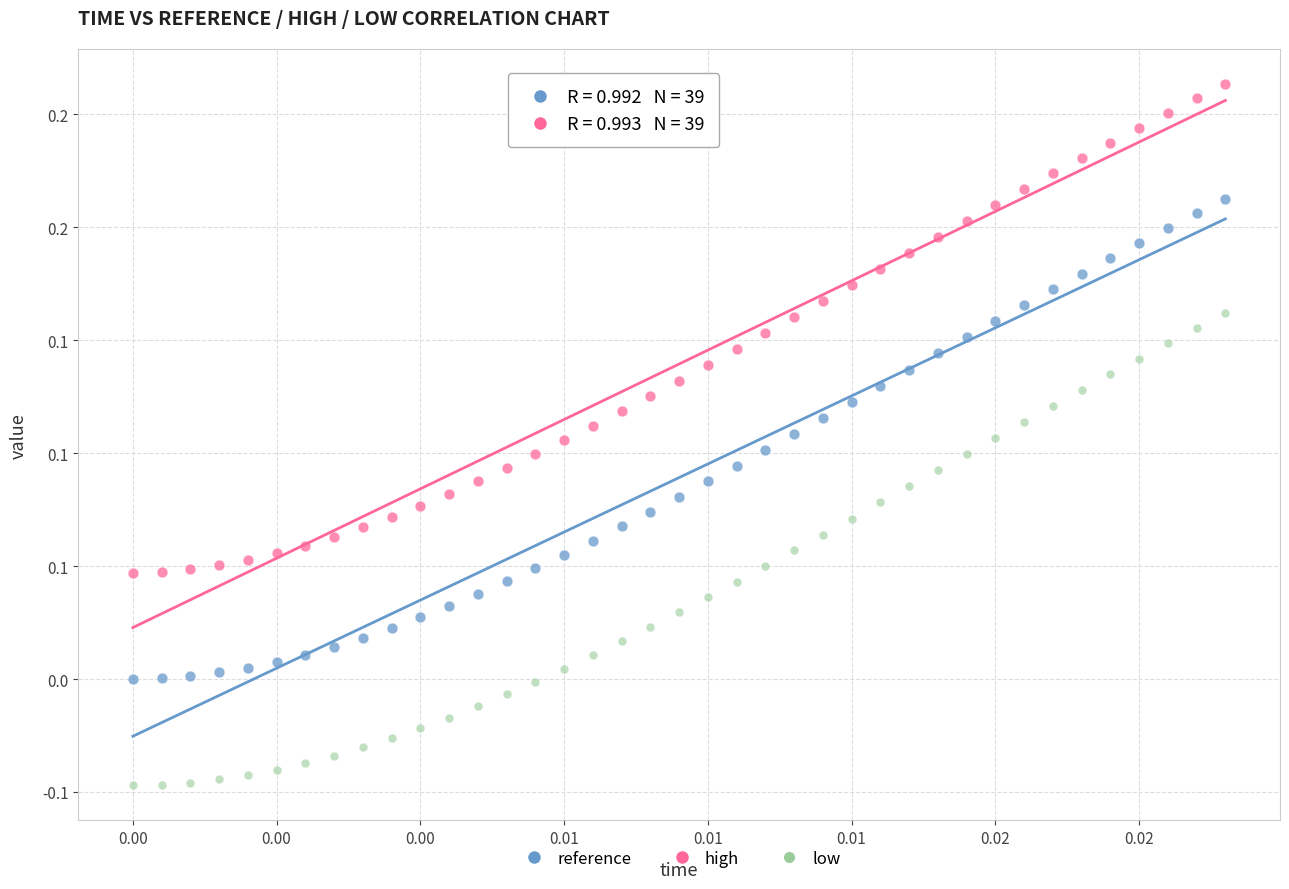

Which series reaches the minimum Y coordinate?

low